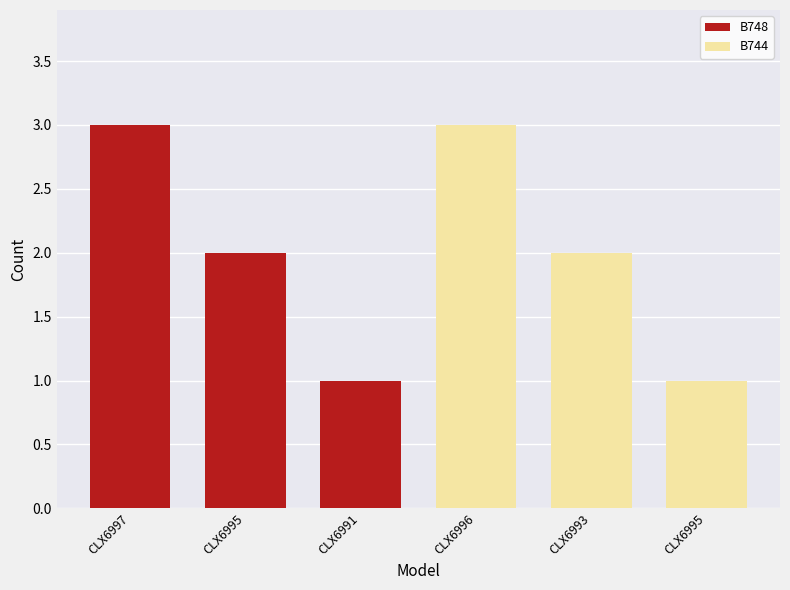

The value of B744 at CLX6996 is 1. True or false?

False